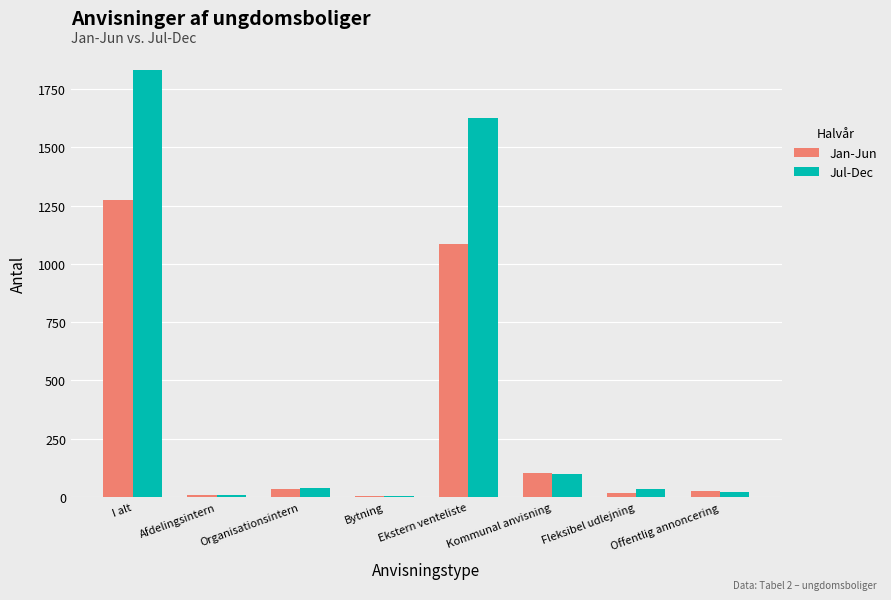

What is the total value across all series at Offentlig annoncering?

49